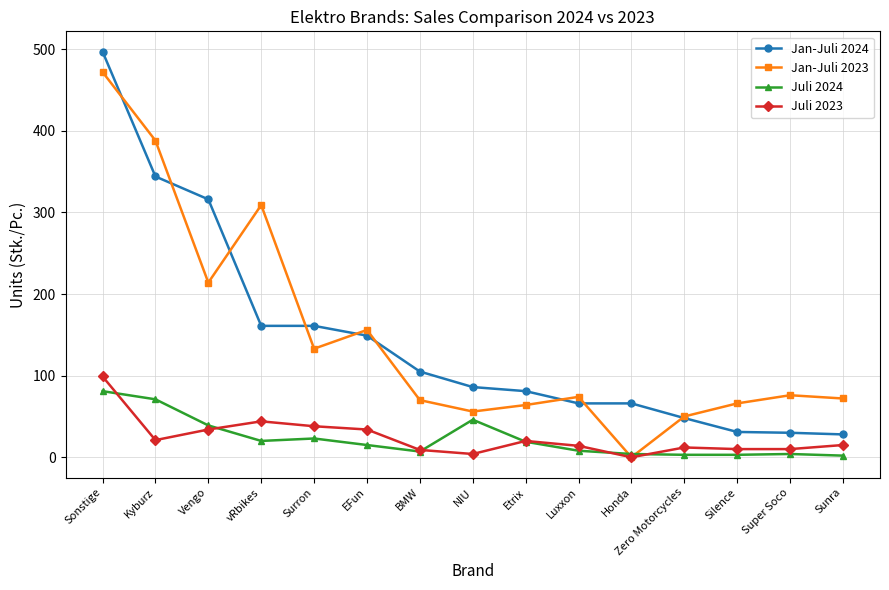

Does the chart have visible grid lines?

Yes